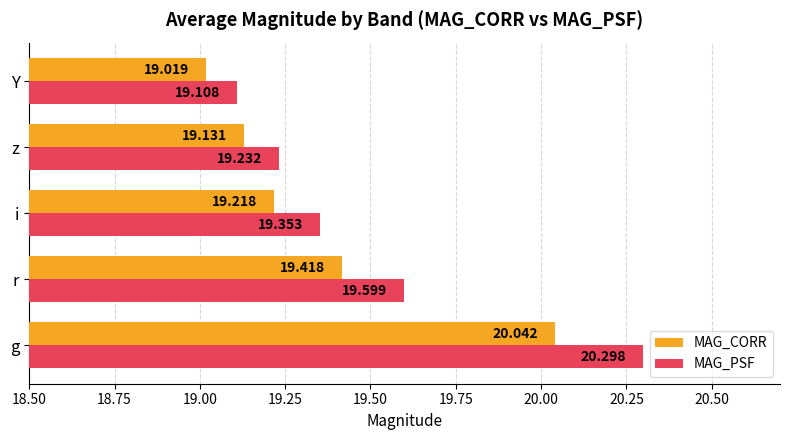

At which category is the sum across all series the highest?

g